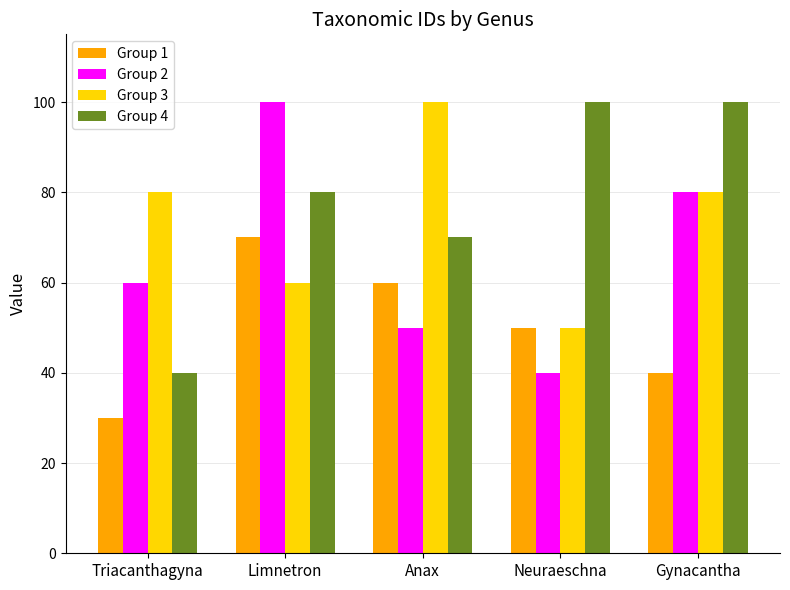

The Group 1 series shows 30 at Triacanthagyna. True or false?

True